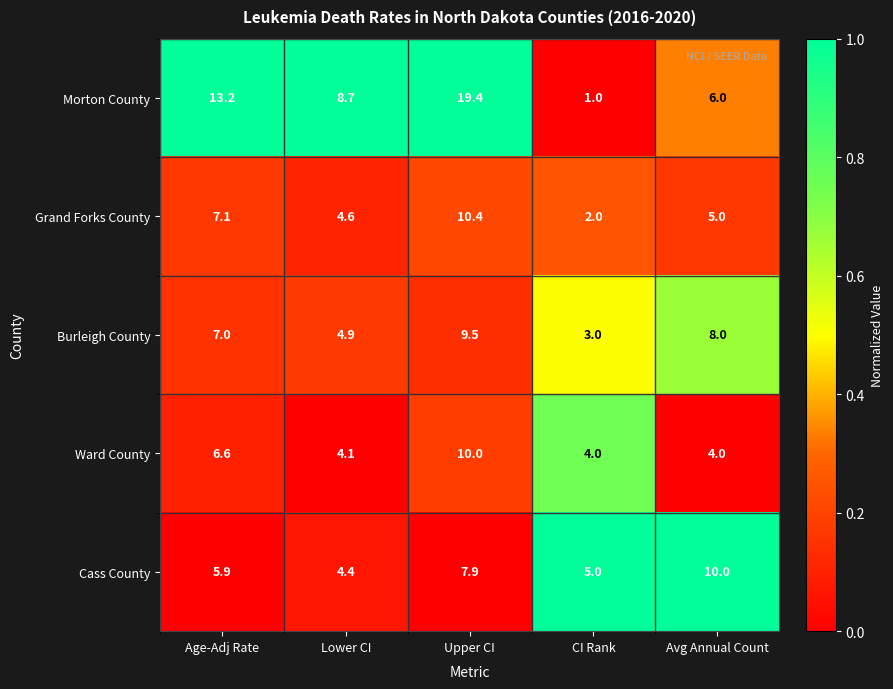

What is the spread (max minus min) of values at CI Rank?

4.0